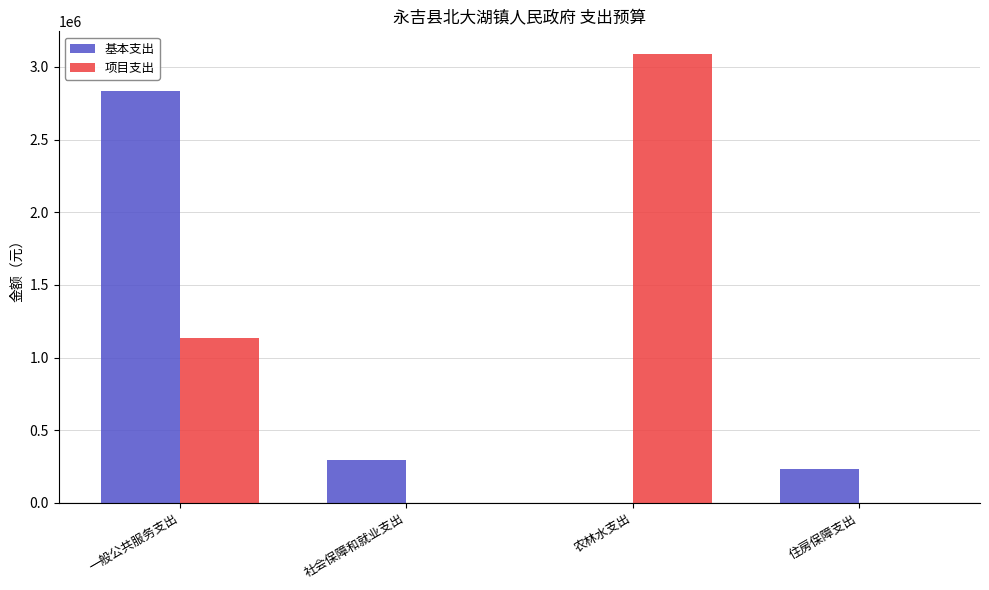

Reading right to left, what are all the values shown in this chart?

基本支出: 234610.4	0.0	291870.2	2831849.1
项目支出: 0.0	3090944.0	0.0	1134882.6